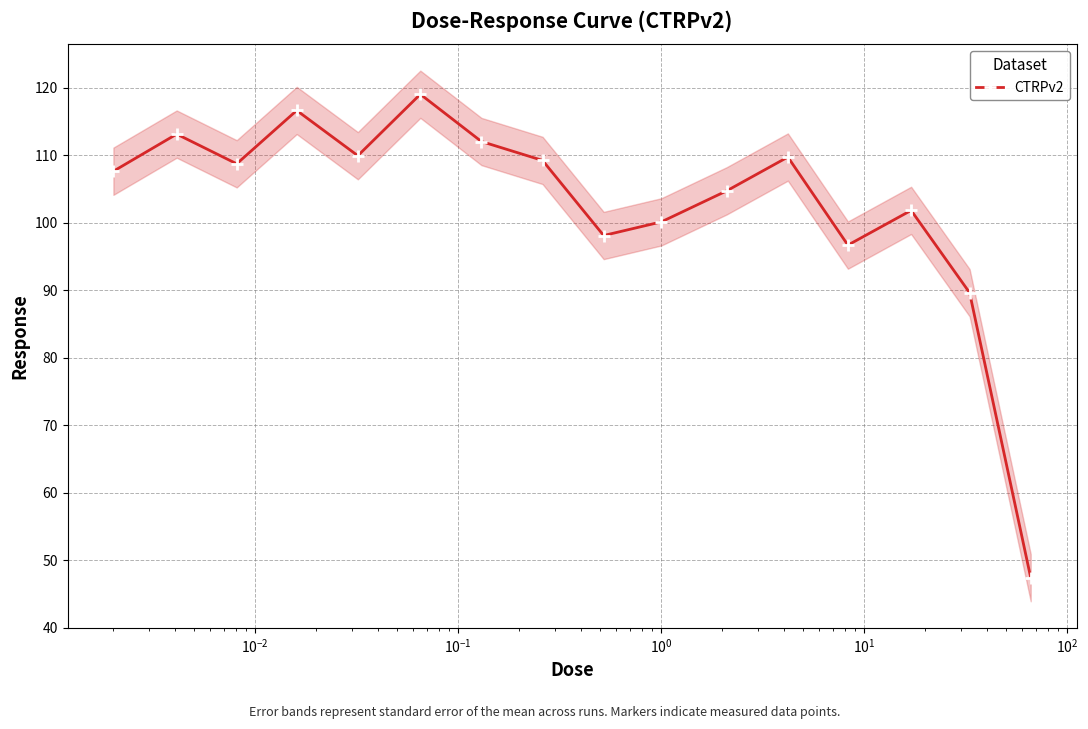

True or false: there are more than 0 points higher than both neighbors.

True